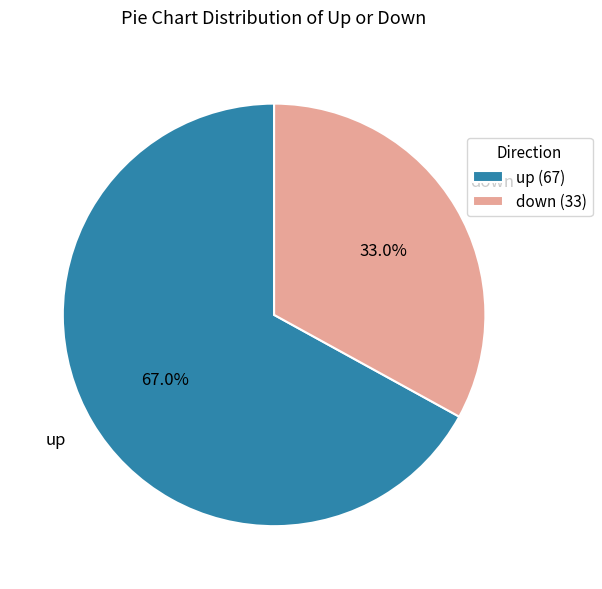

What percentage do down and up together represent?

100.0%